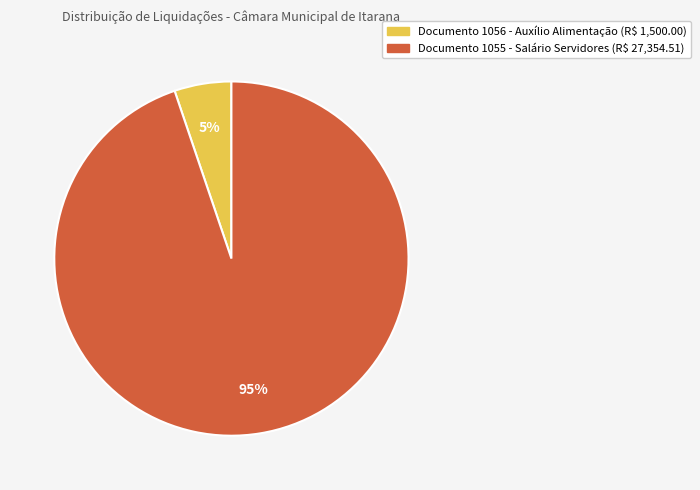

How many segments does this pie chart have?

2